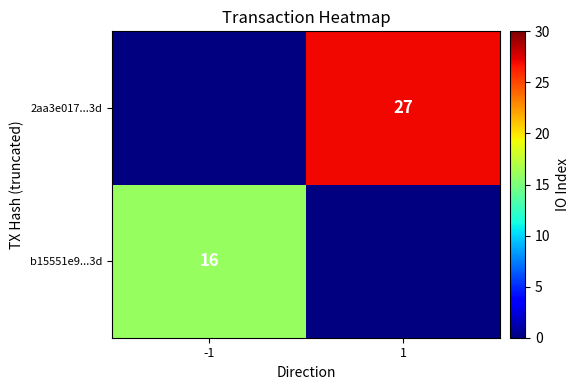

The value of b15551e9...3d at -1 is 16. True or false?

True